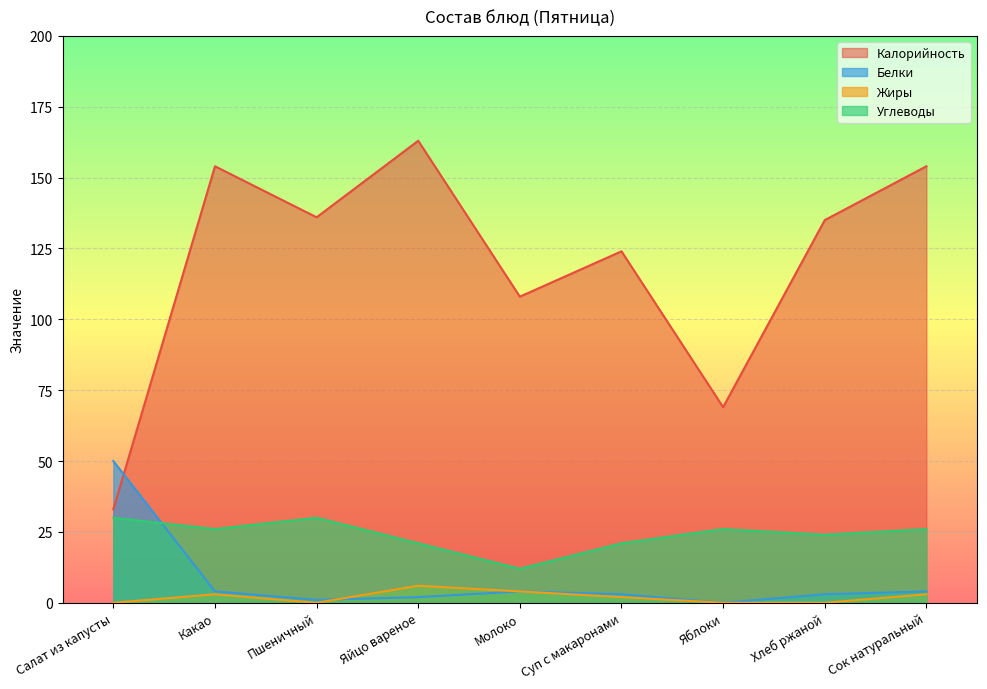

True or false: Углеводы and Калорийность intersect in this chart.

False